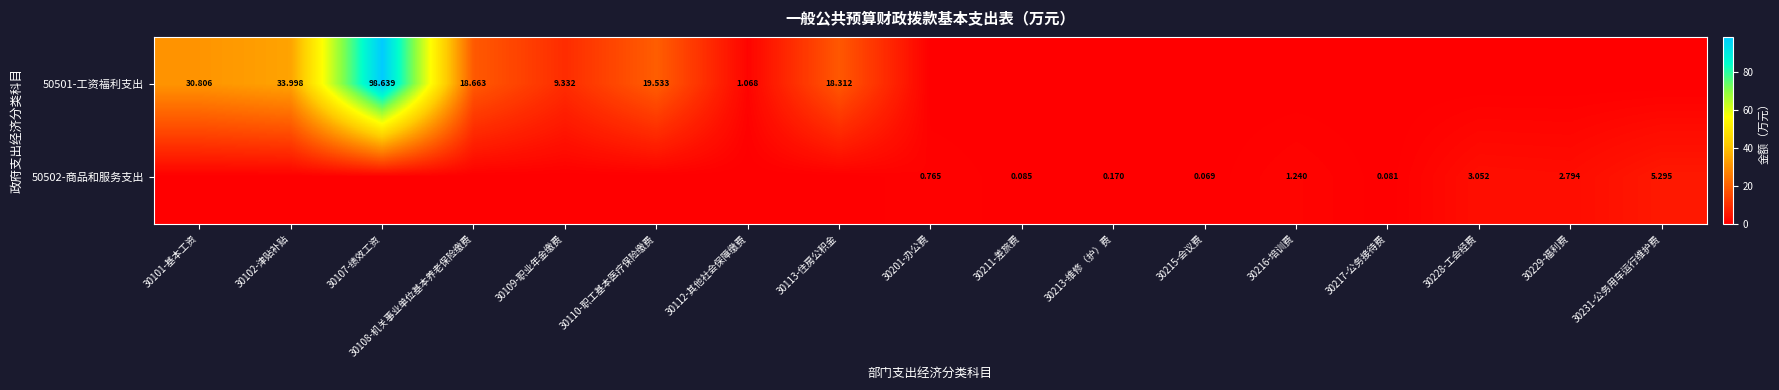

At which category is the sum across all series the highest?

30107-绩效工资